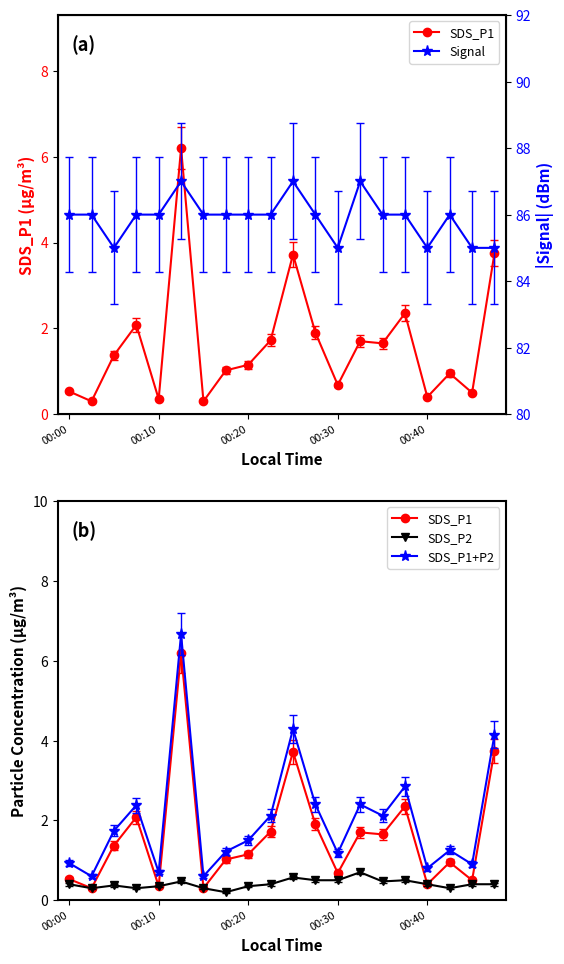

What is the difference between the SDS_P1 values at 5 and 12?

5.5